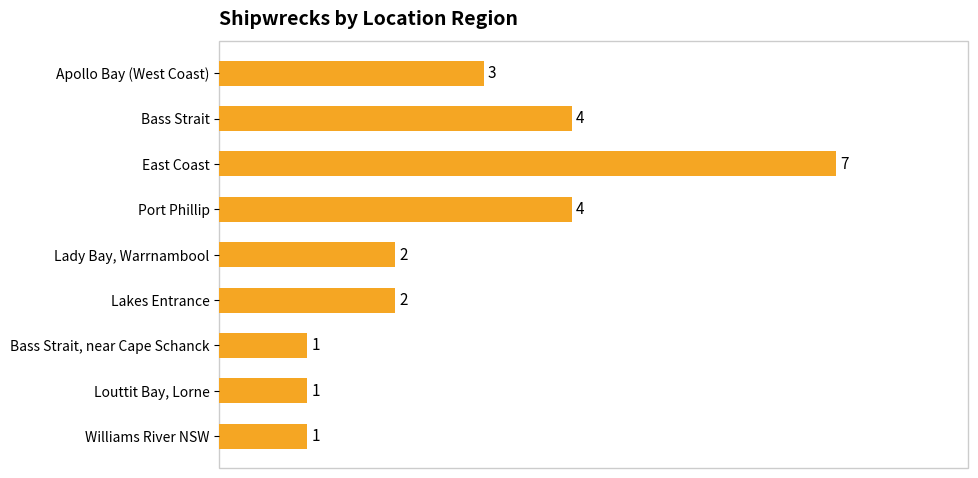

Reading top to bottom, what are all the values shown in this chart?

3	4	7	4	2	2	1	1	1